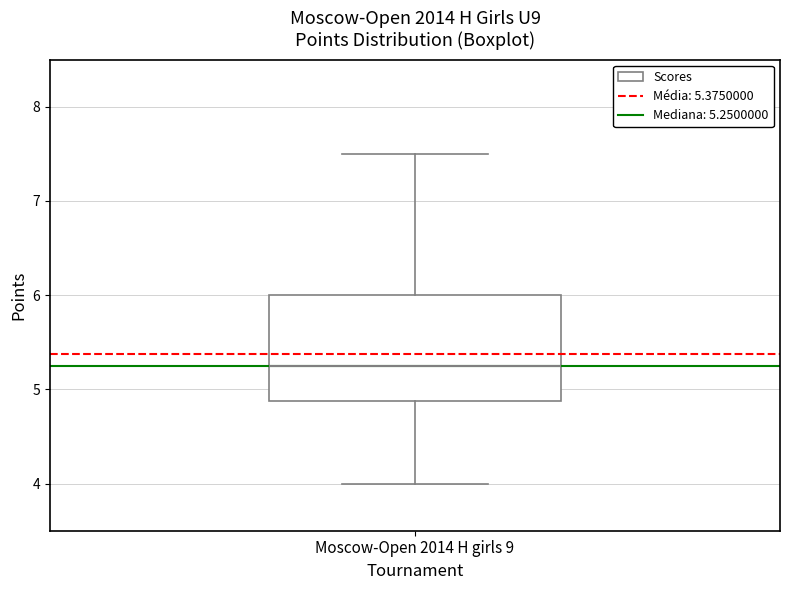

Transcribe this box plot: give where the median line is, the range the box spans, and where the two whiskers end, as read against the y-axis. The values are not printed on the chart, so give them approximately, as read against the axis.

median 5.3, box 4.9 to 6.0, whiskers 4.0 to 7.5